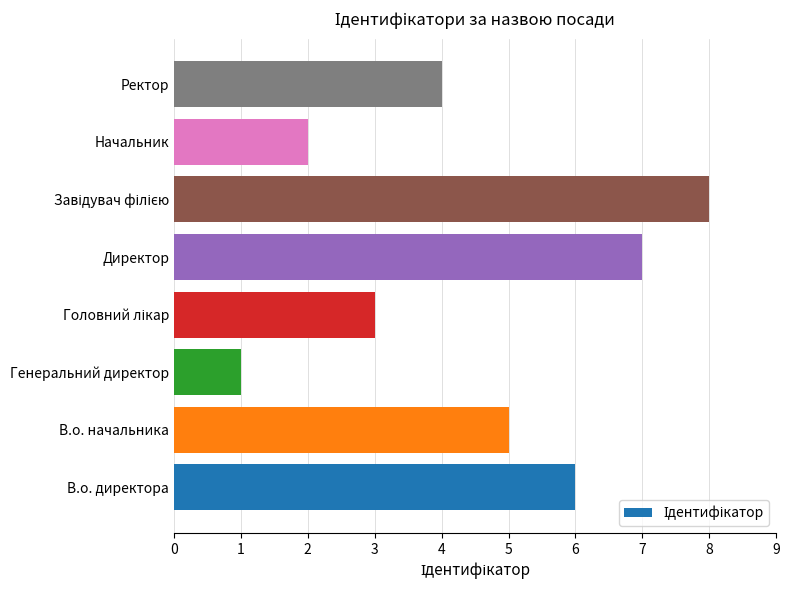

How many values are below 5?

4